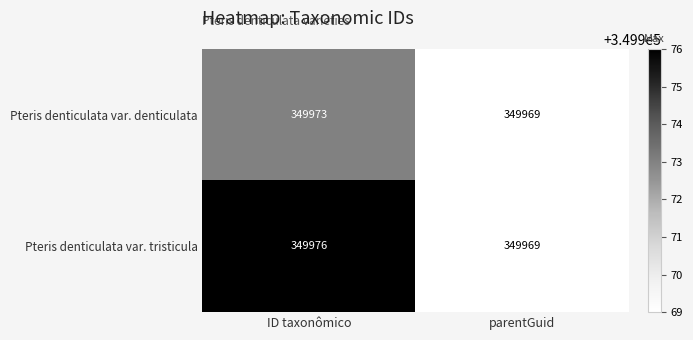

What is the sum of all Pteris denticulata var. denticulata values?

699942